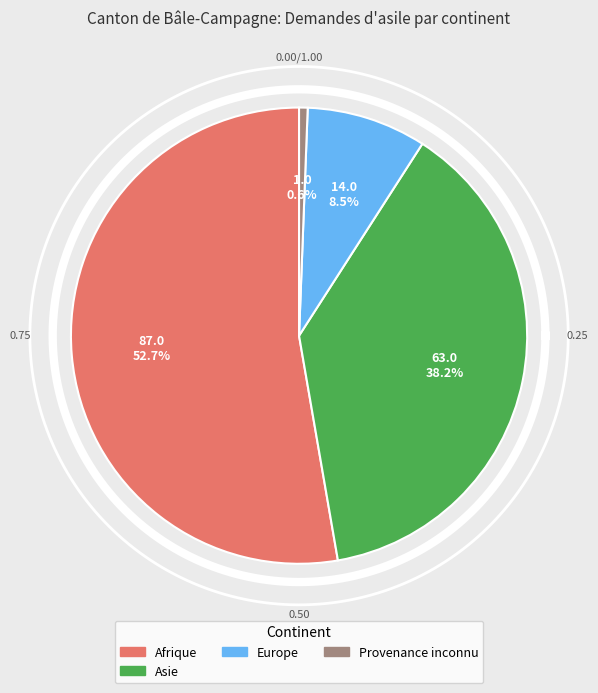

What is the total percentage of Amérique and Asie?

38.2%